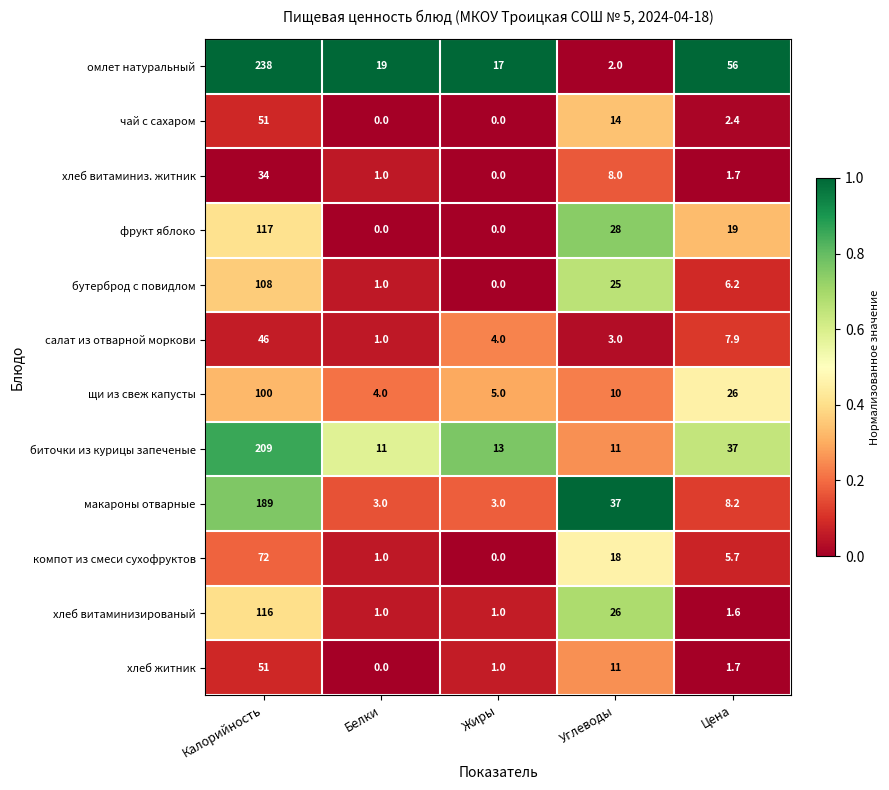

At which label does биточки из курицы запеченые reach its peak?

Калорийность